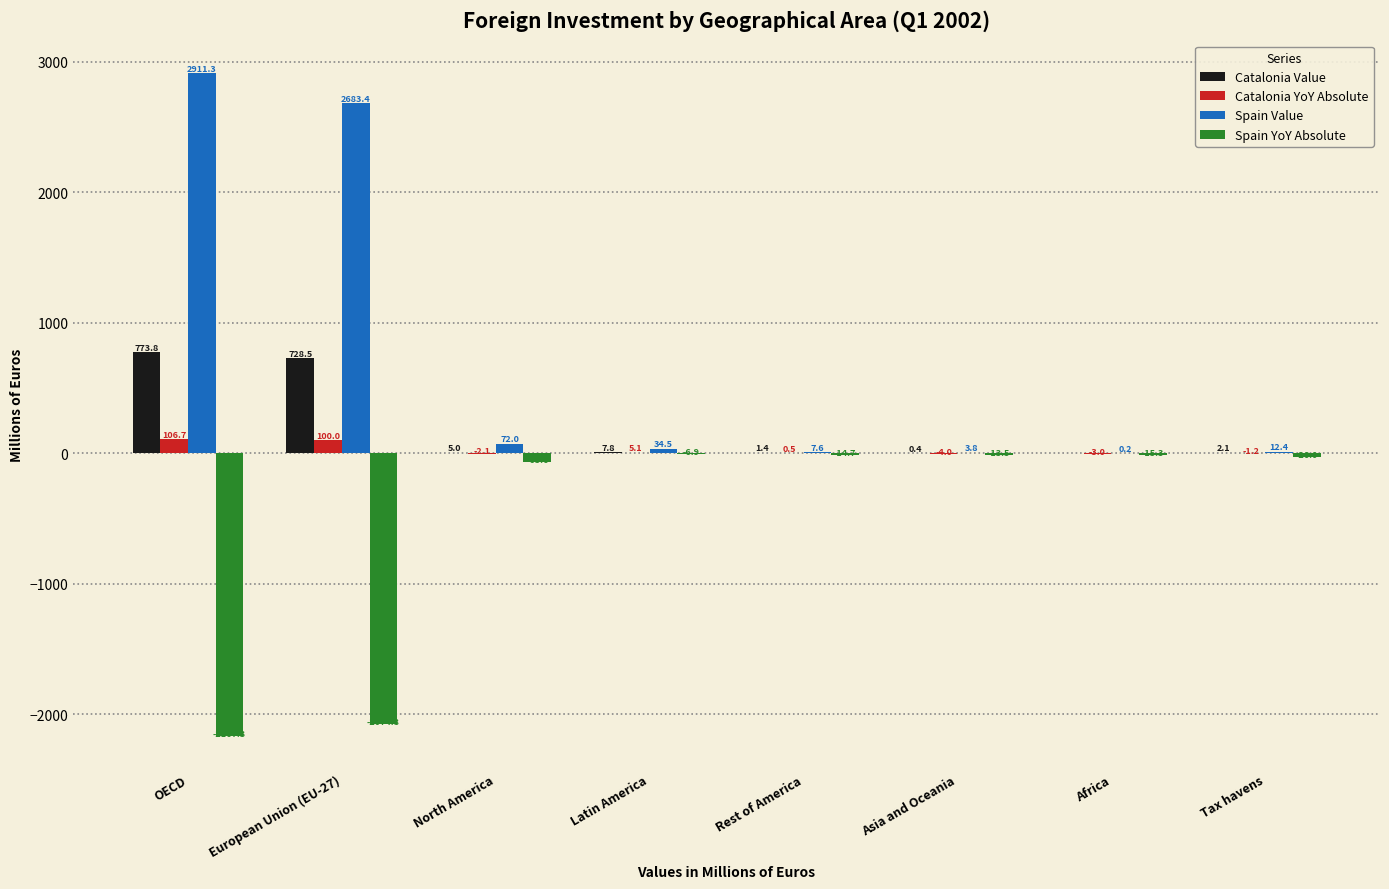

How many distinct data groups are displayed?

4